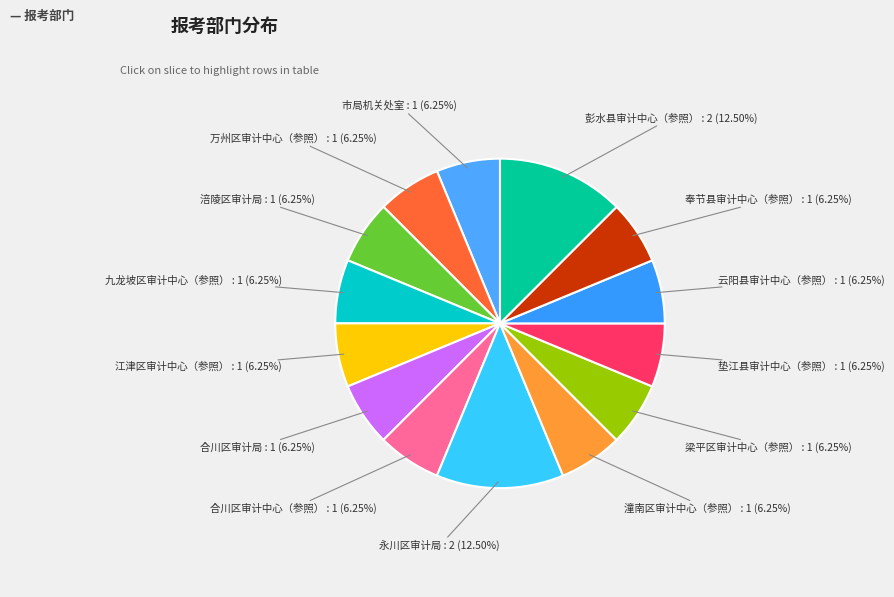

How many segments does this pie chart have?

14